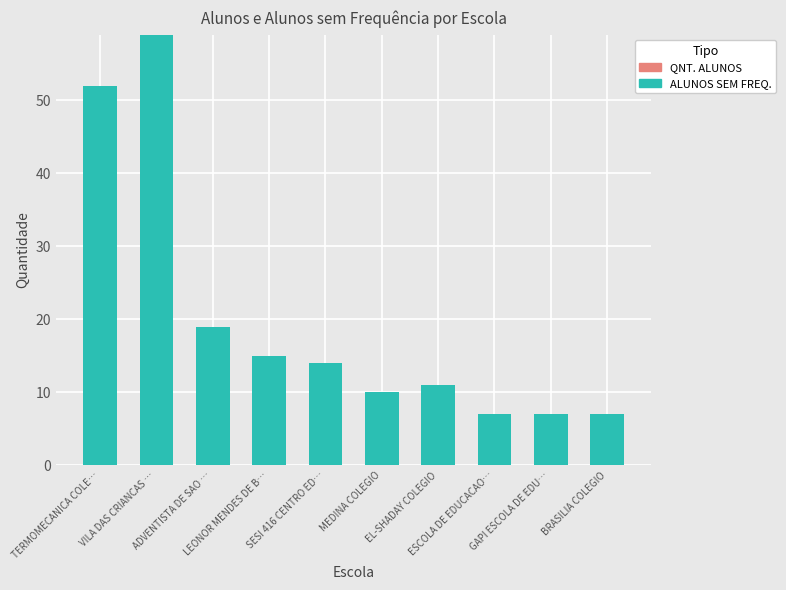

What is the difference between the maximum and second lowest values?

52